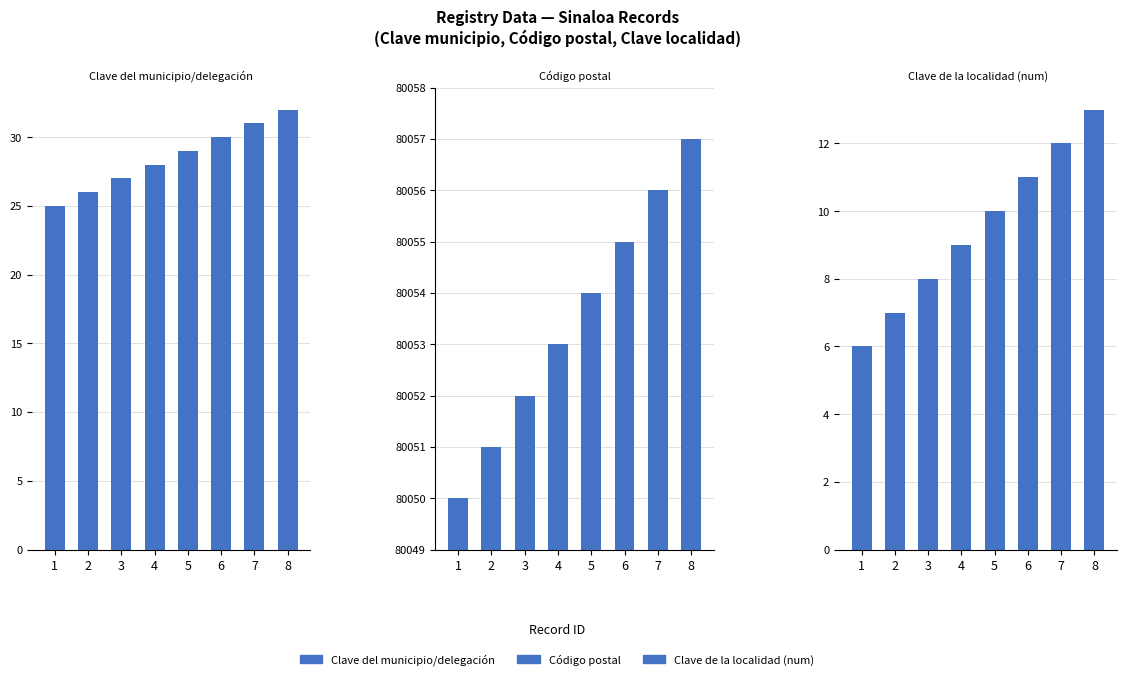

Which label corresponds to the largest value in the chart?

8